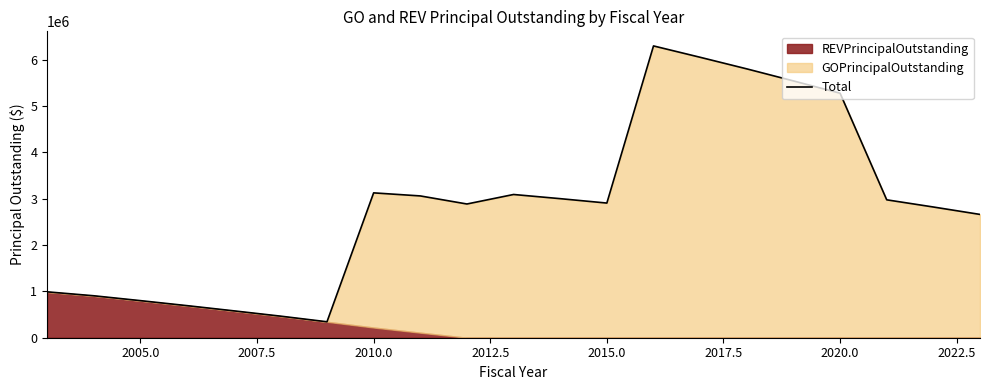

How many interior local peaks (higher than both neighbors) does the data have?

3